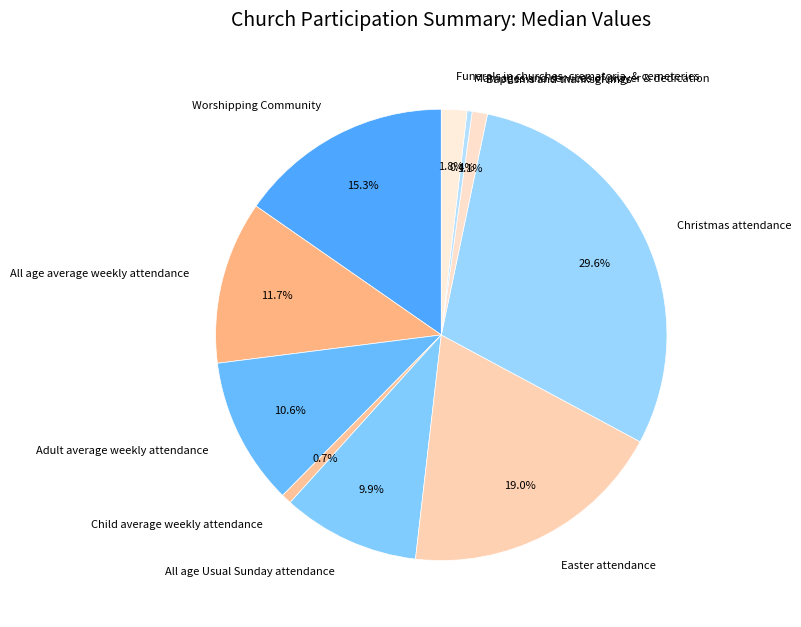

The All age Usual Sunday attendance slice represents 1% of the pie. True or false?

False